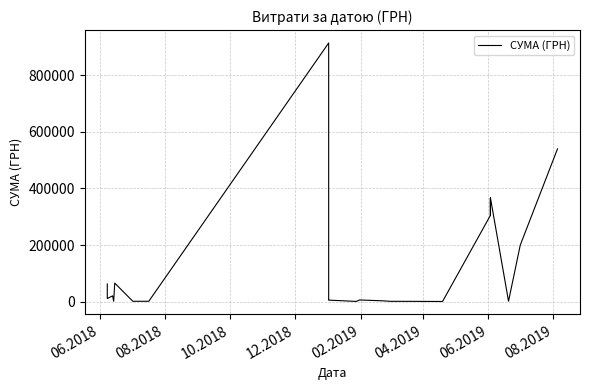

What is the value of the 35th point from the left?

366634.2